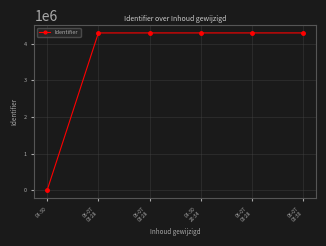

Does the chart have visible grid lines?

Yes